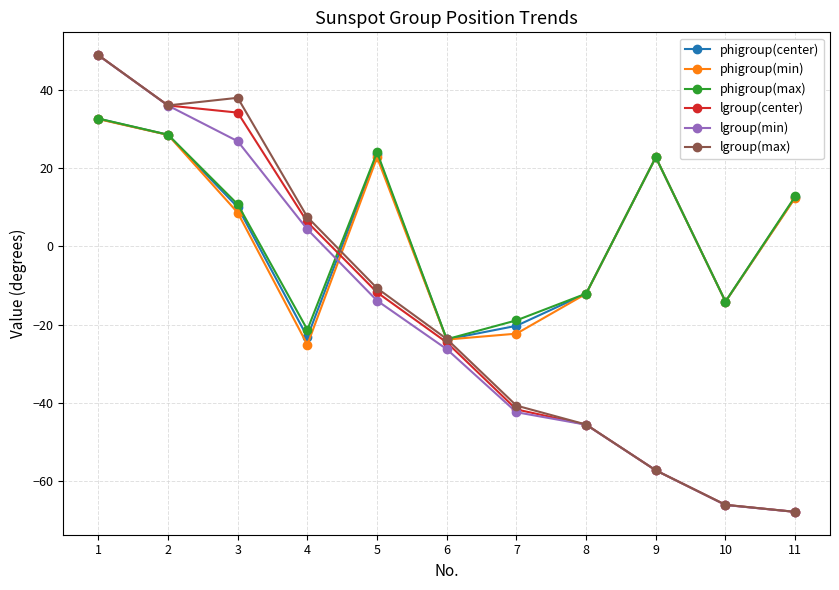

Reading left to right, what are all the values shown in this chart?

phigroup(center): 32.7	28.6	10.0	-23.2	23.6	-23.8	-20.3	-12.1	22.8	-14.1	12.6
phigroup(min): 32.6	28.5	8.6	-25.1	22.8	-23.8	-22.3	-12.1	22.8	-14.1	12.4
phigroup(max): 32.7	28.6	10.8	-21.3	24.1	-23.7	-18.9	-12.1	22.8	-14.1	12.8
lgroup(center): 48.9	36.1	34.2	6.2	-11.8	-24.5	-41.7	-45.6	-57.3	-66.1	-67.9
lgroup(min): 48.9	36.0	26.9	4.4	-13.9	-26.3	-42.4	-45.6	-57.3	-66.1	-67.9
lgroup(max): 48.9	36.1	38.0	7.5	-10.7	-23.7	-40.7	-45.6	-57.3	-66.1	-67.9